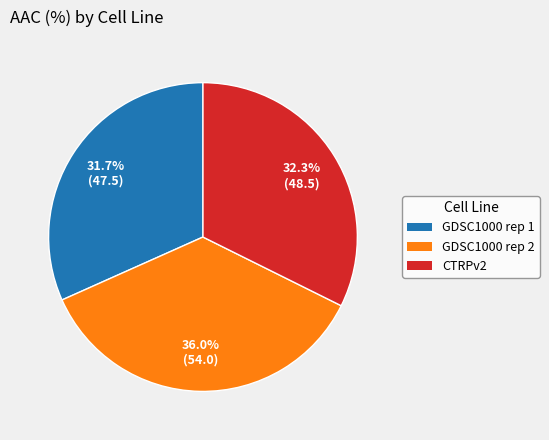

Is it true that GDSC1000 rep 1 is 19% of the pie?

False